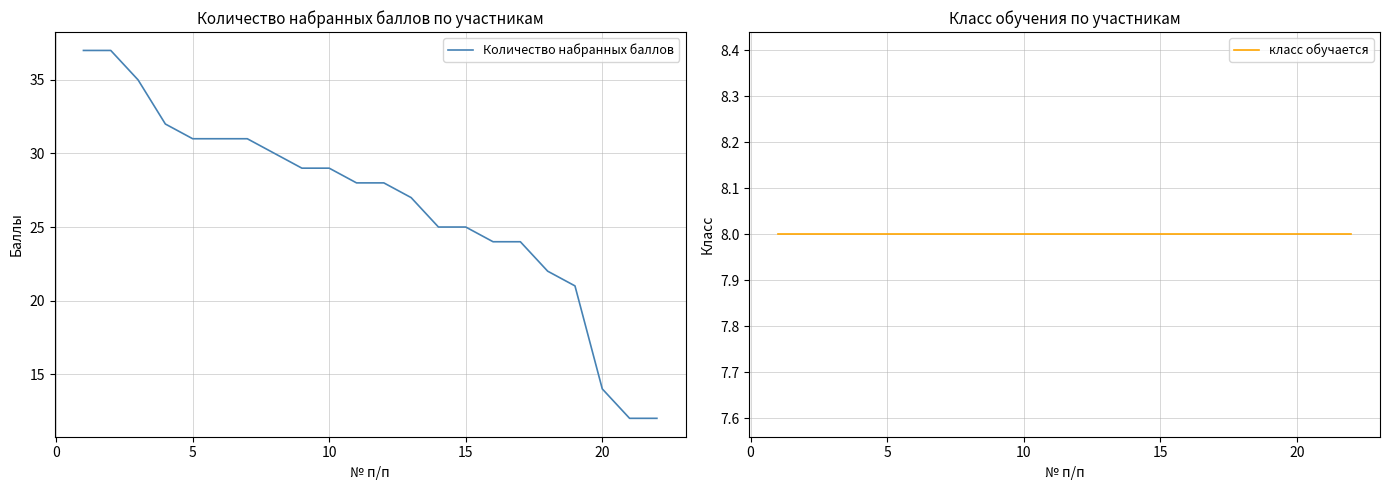

List the series in order of their peak value, highest first.

Количество набранных баллов, класс обучается